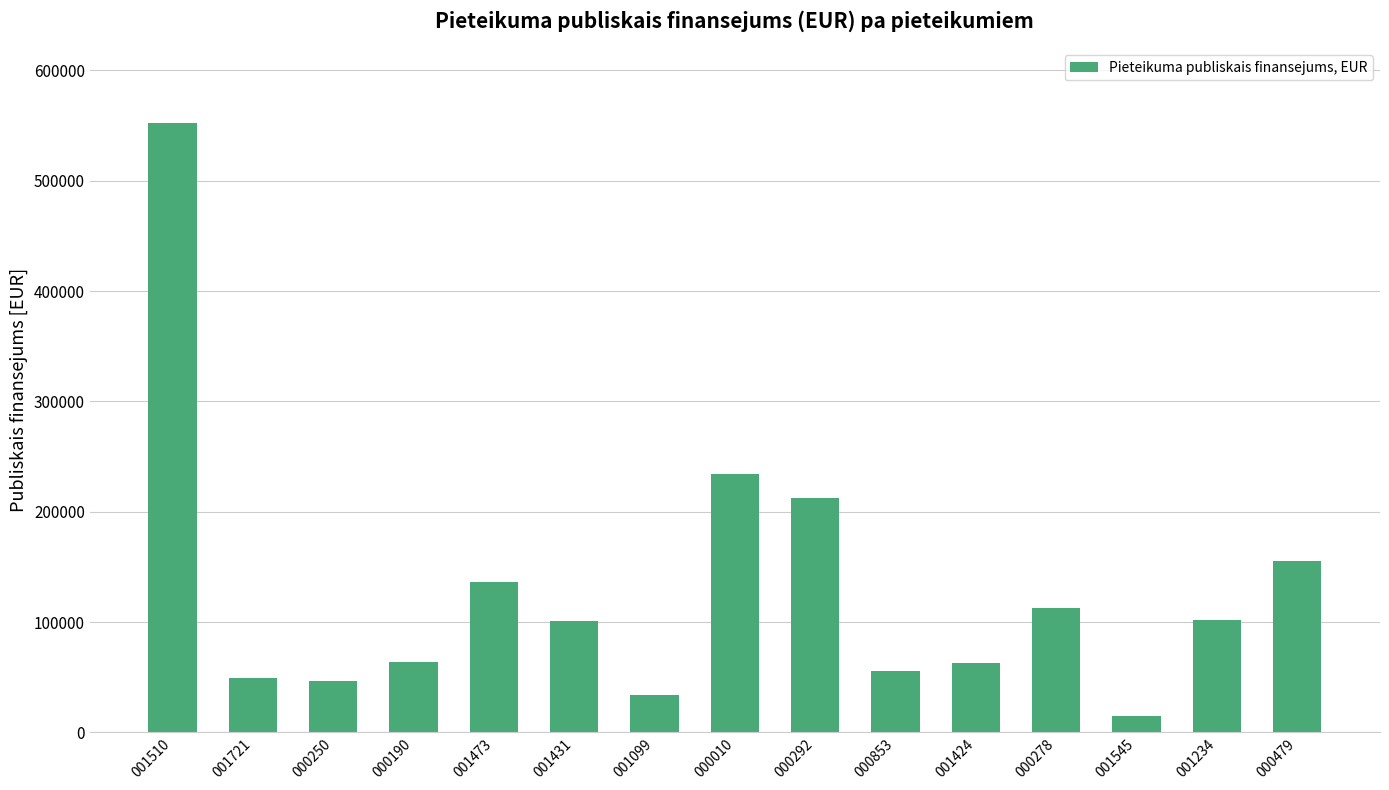

Does the chart contain stacked bars?

No